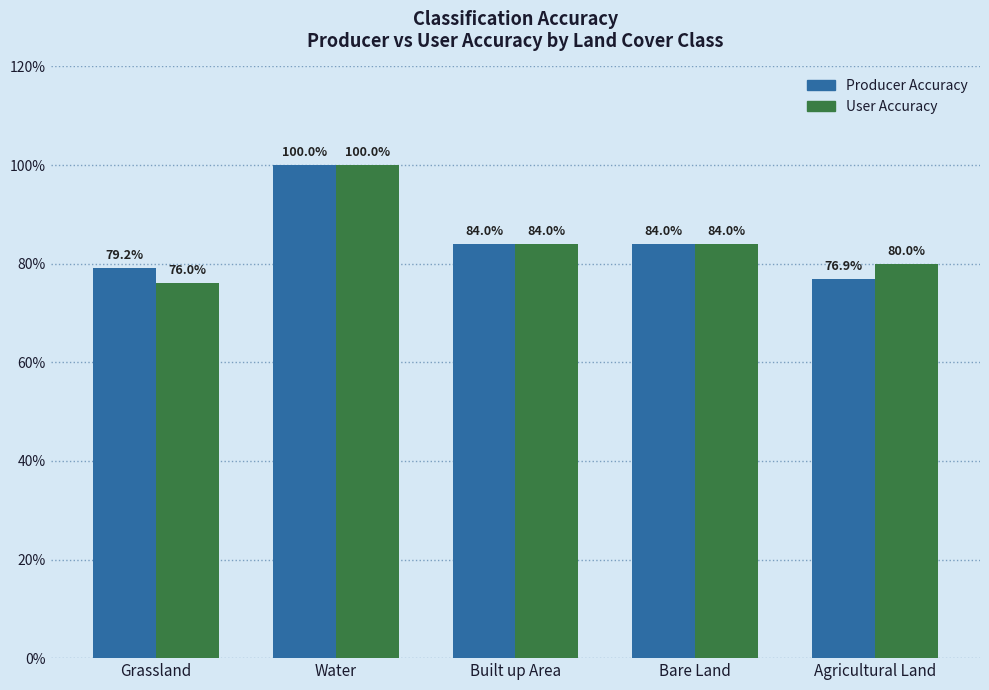

Reading left to right, what are all the values shown in this chart?

Producer Accuracy: Grassland=79.2	Water=100.0	Built up Area=84.0	Bare Land=84.0	Agricultural Land=76.9
User Accuracy: Grassland=76.0	Water=100.0	Built up Area=84.0	Bare Land=84.0	Agricultural Land=80.0